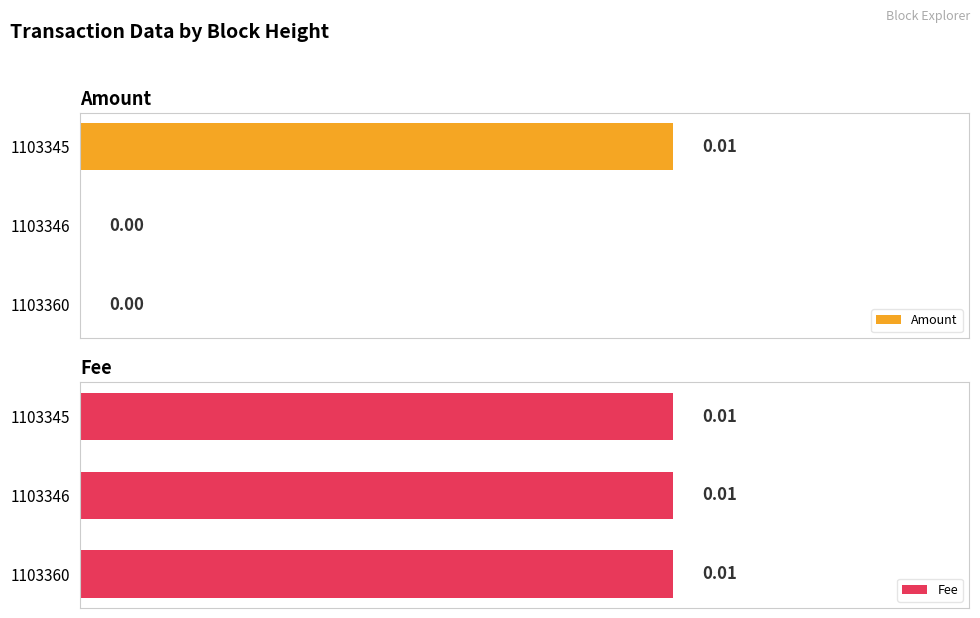

Which series has the largest range (max minus min)?

Amount